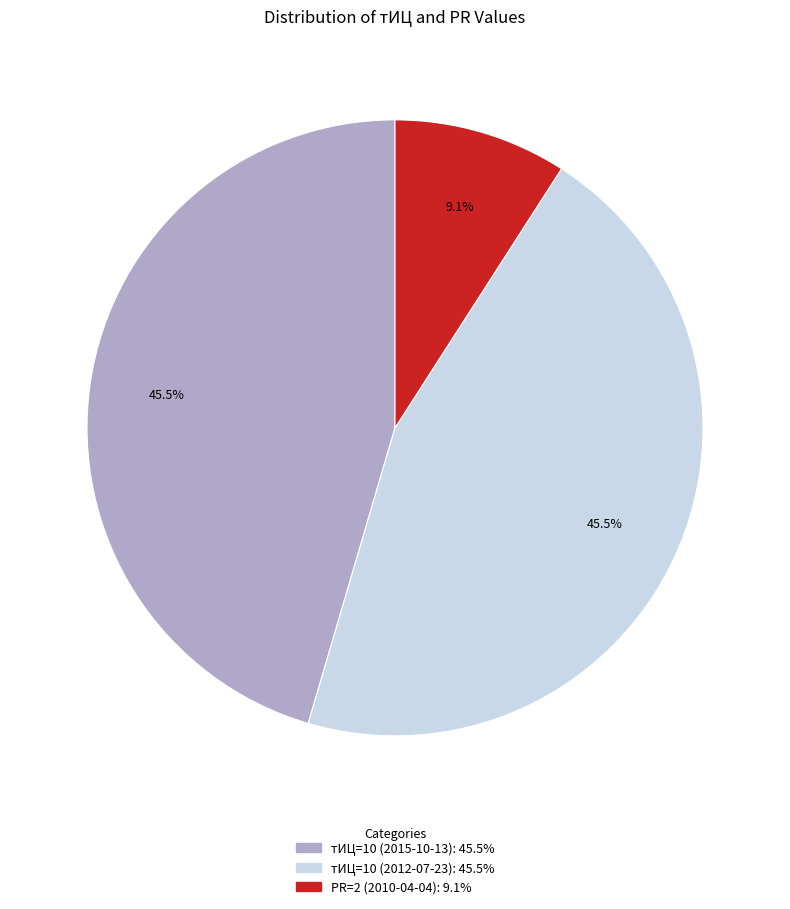

To the nearest percent, what is the difference between the largest and smallest slice percentages?

36%